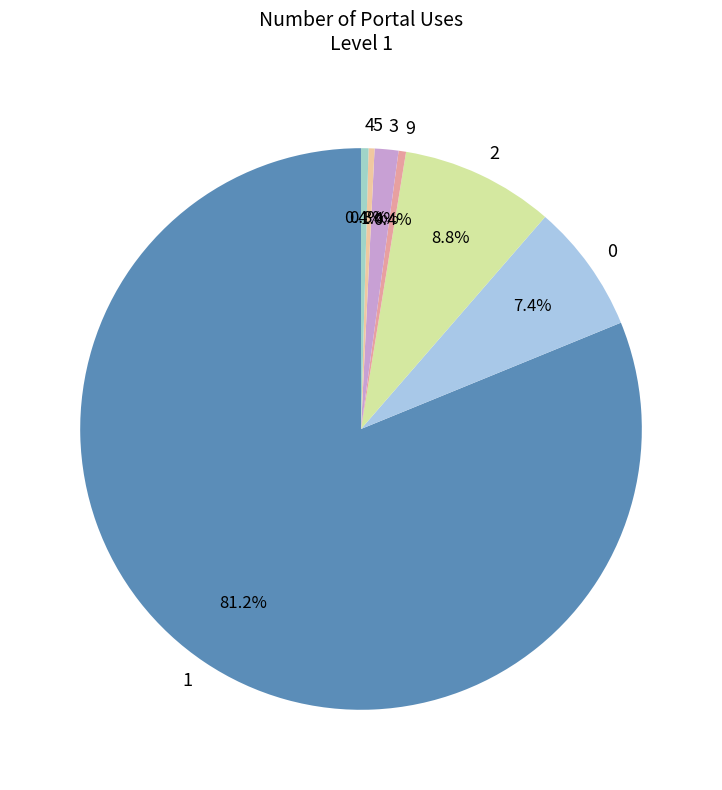

Which category accounts for the majority?

1